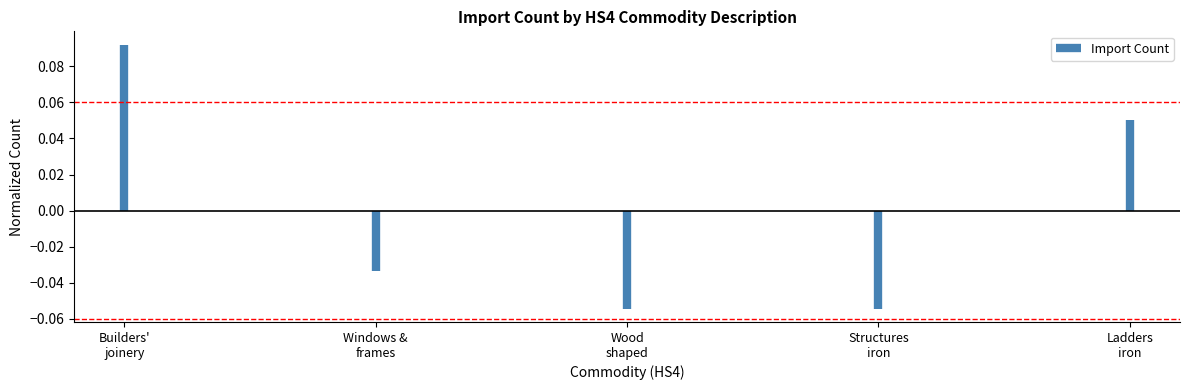

What is the sum of the values at Builders'
joinery and Windows &
frames?

0.1